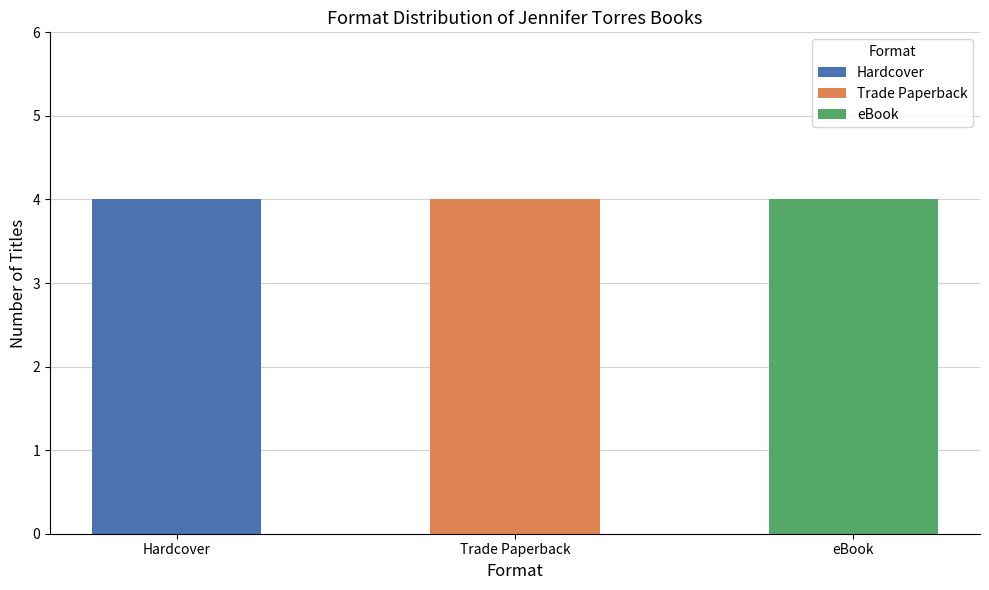

List the series in order of their peak value, highest first.

Hardcover, Trade Paperback, eBook